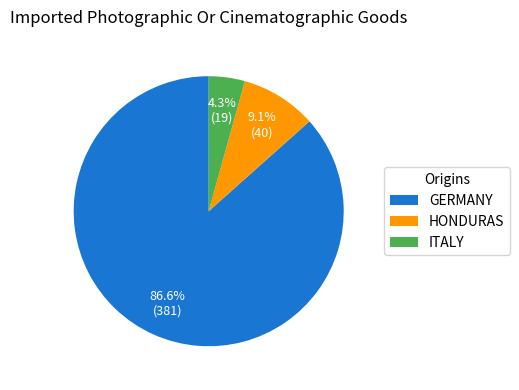

Is the sum of HONDURAS and GERMANY greater than half?

Yes